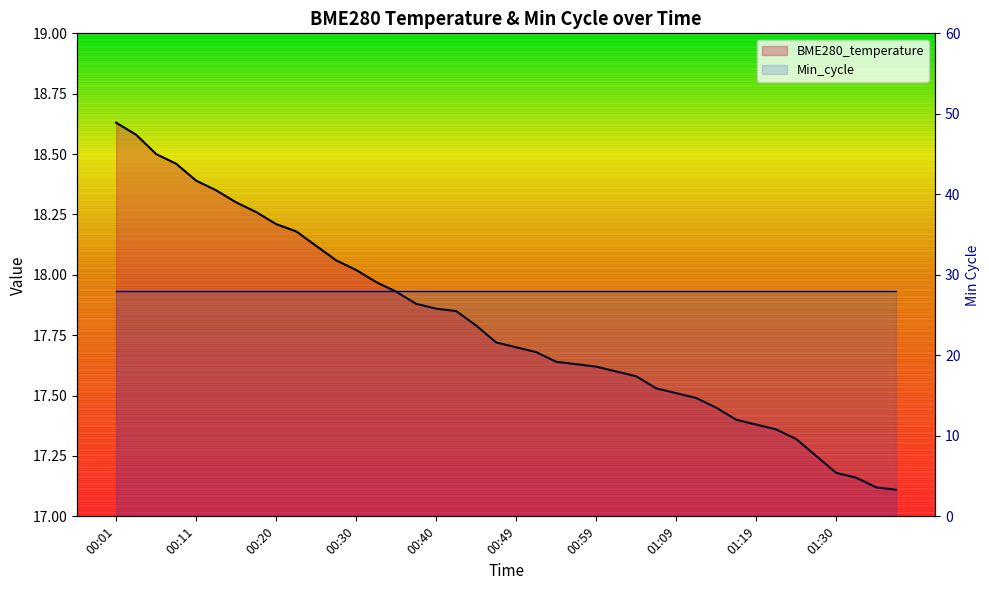

Which has a higher value, 00:47 or 01:32?

00:47